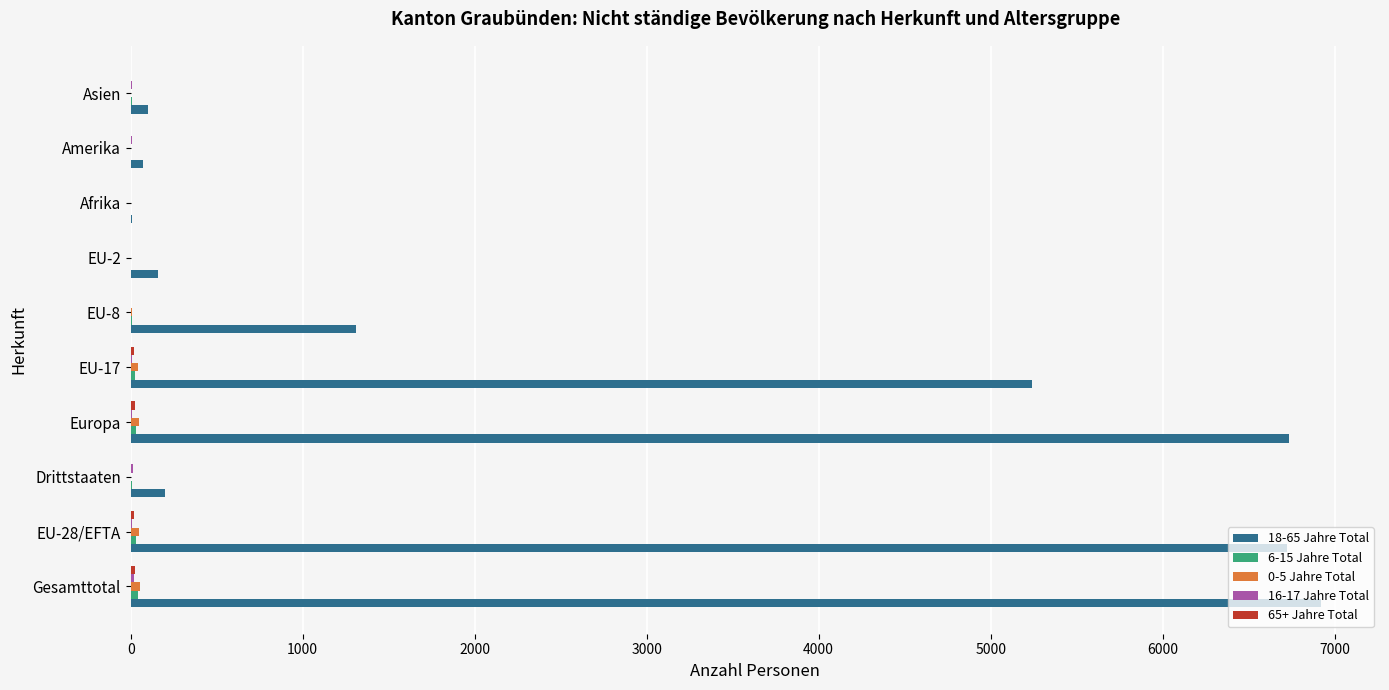

Count the number of data series in this chart.

5